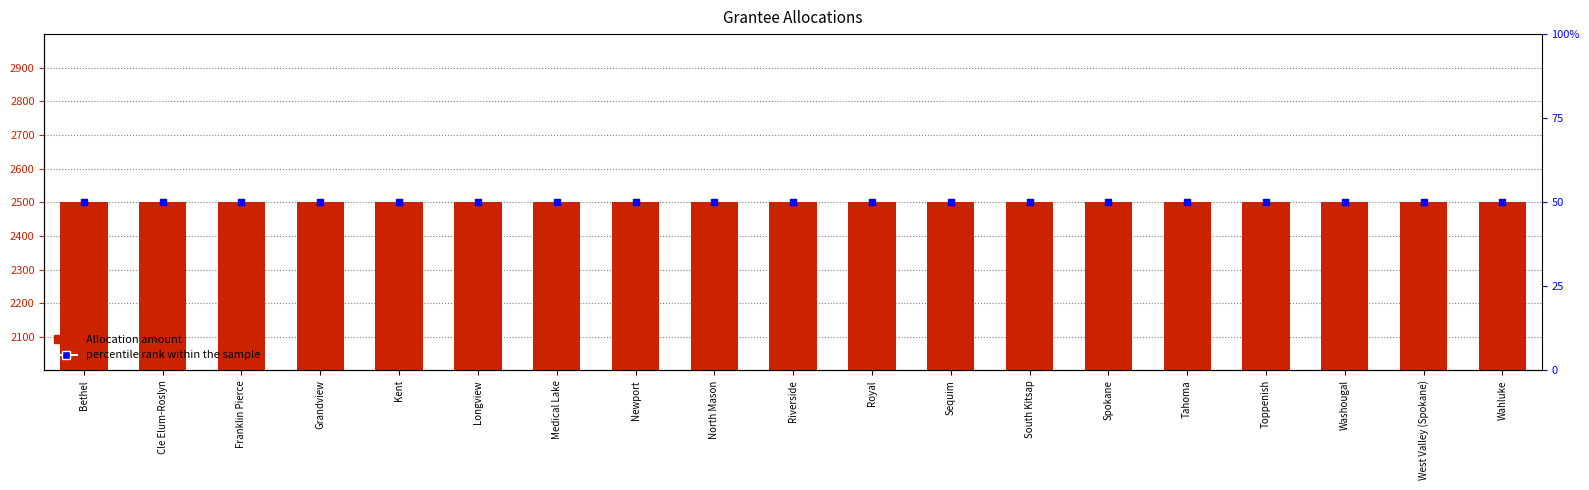

Which series has the largest total across all categories?

Allocation